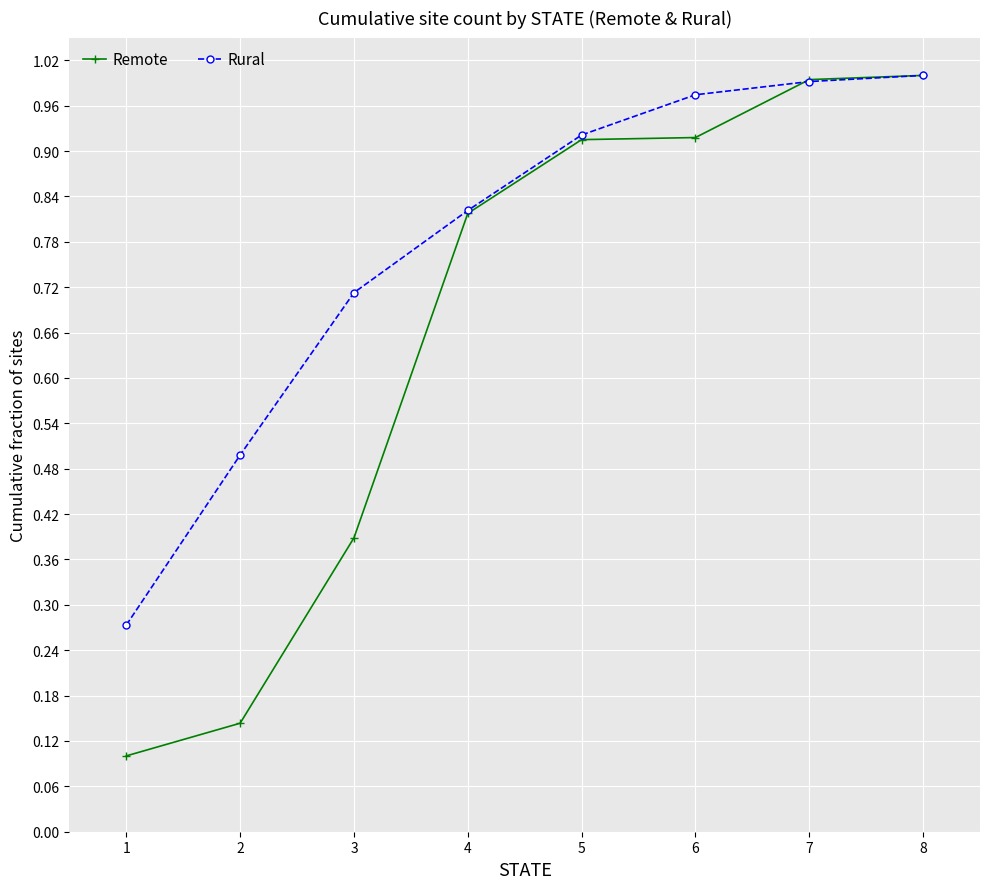

Is this an area chart (filled region under the line)?

No